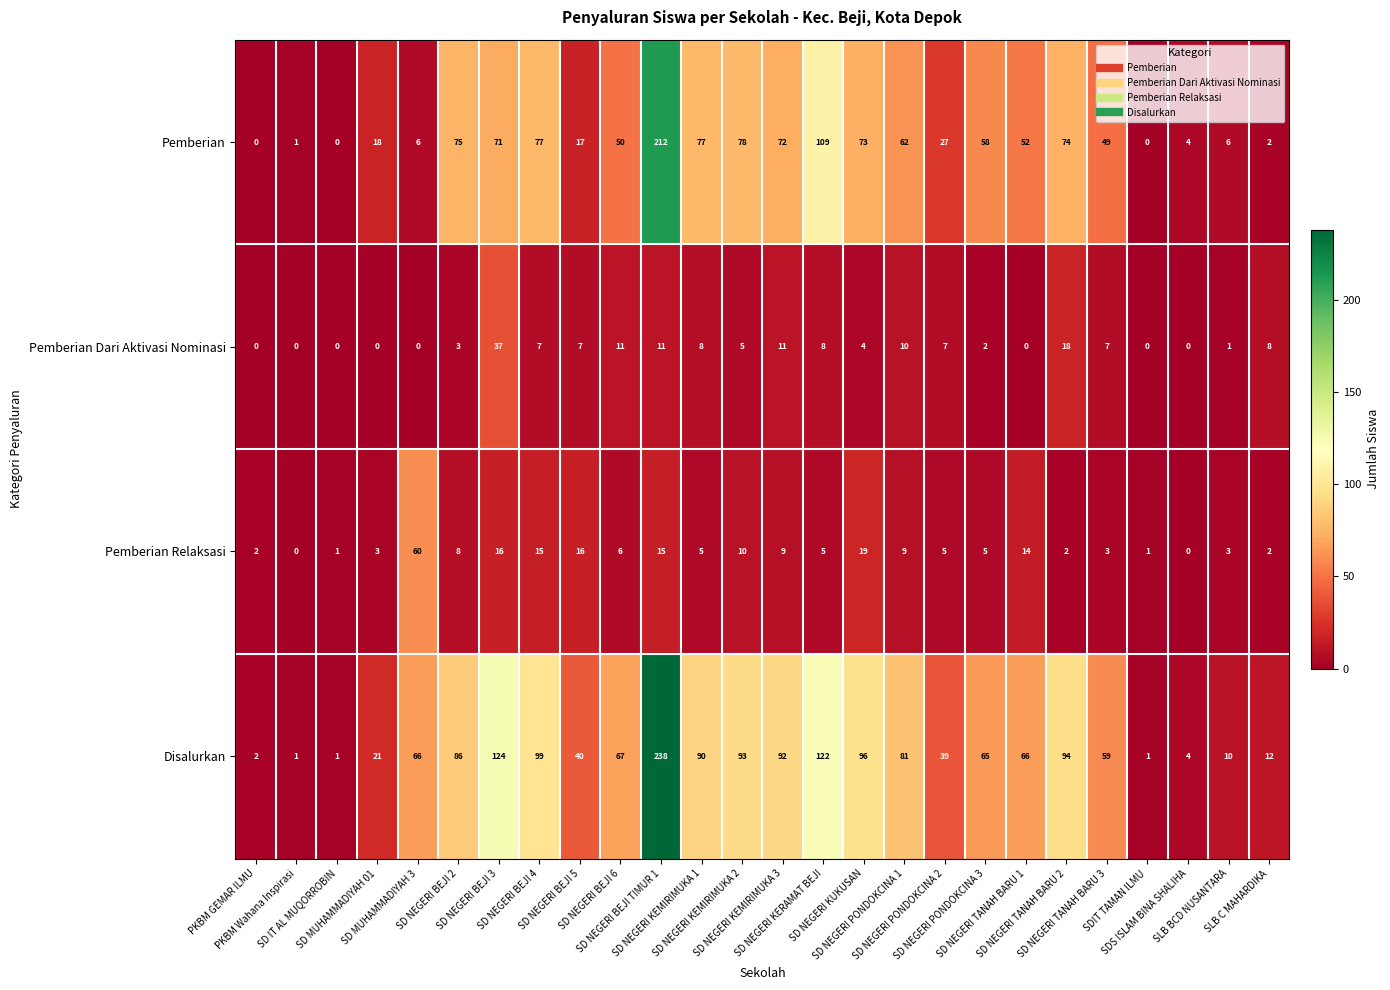

Which series has the widest spread of values?

Disalurkan